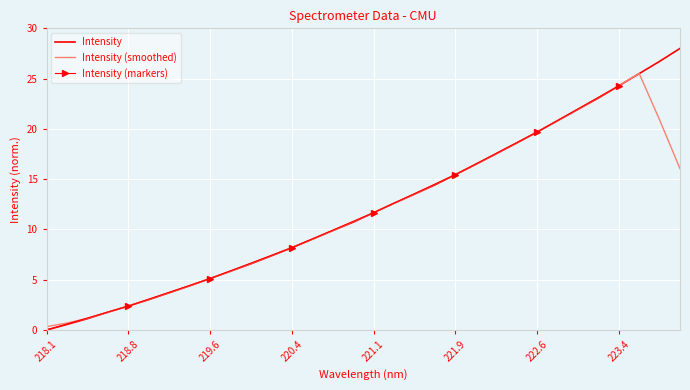

How many values are below 11?

16